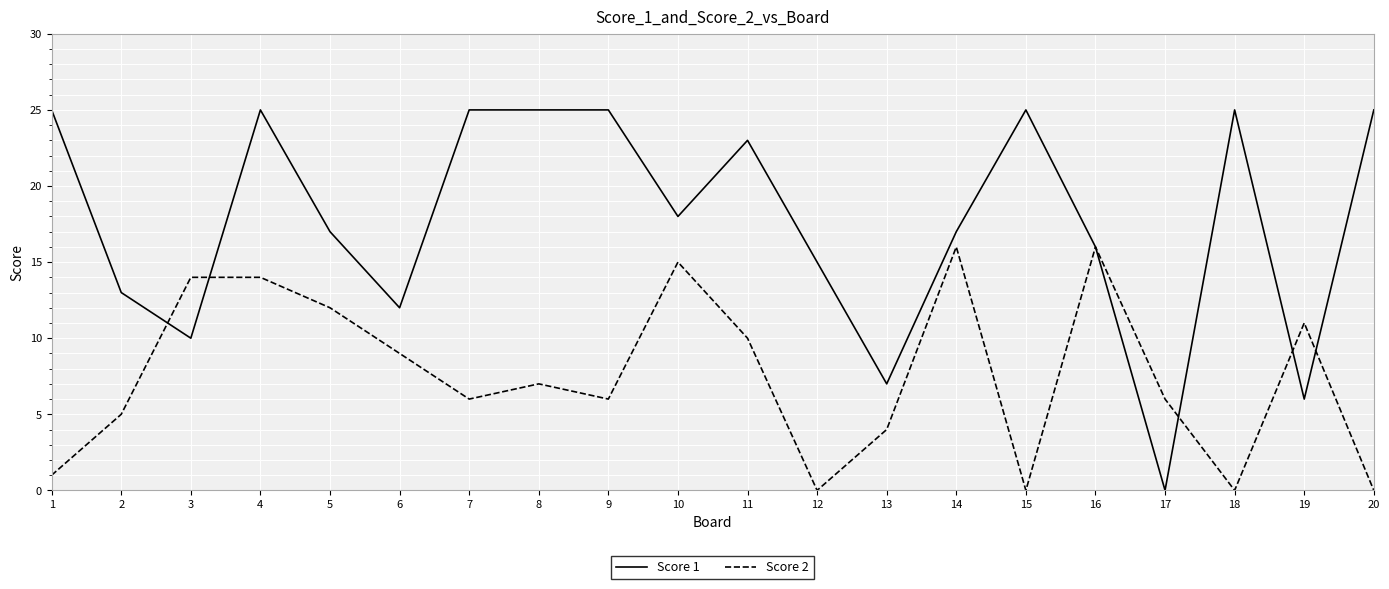

What is the maximum value for Score 1?

25